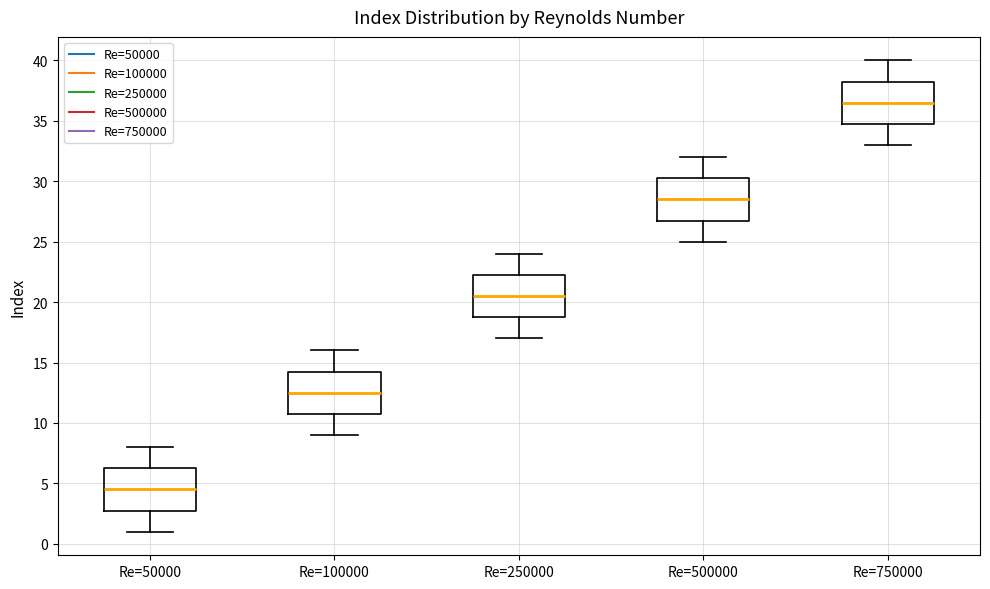

Where does the upper whisker of the box for Re=500000 end on the y-axis? The values are not printed on the chart, so give them approximately, as read against the axis.

32.0